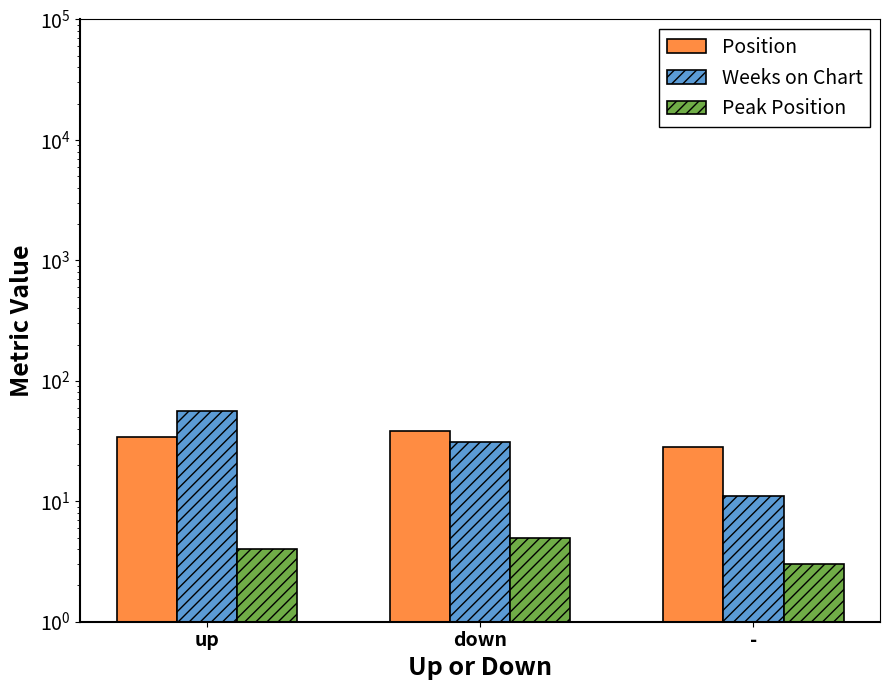

What is the difference between the highest and lowest values at down?

33